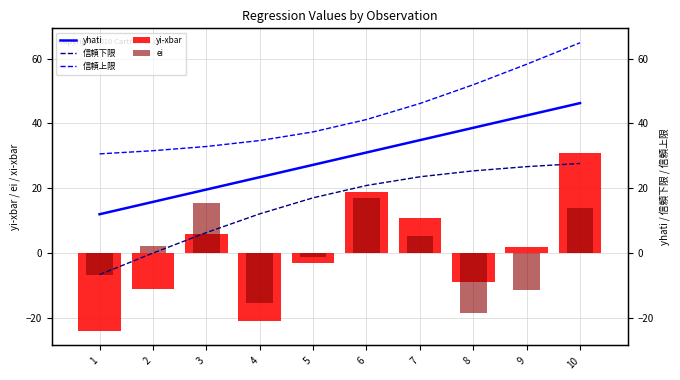

List the labels in order of yi-xbar value, smallest first.

1, 4, 2, 8, 5, 9, 3, 7, 6, 10